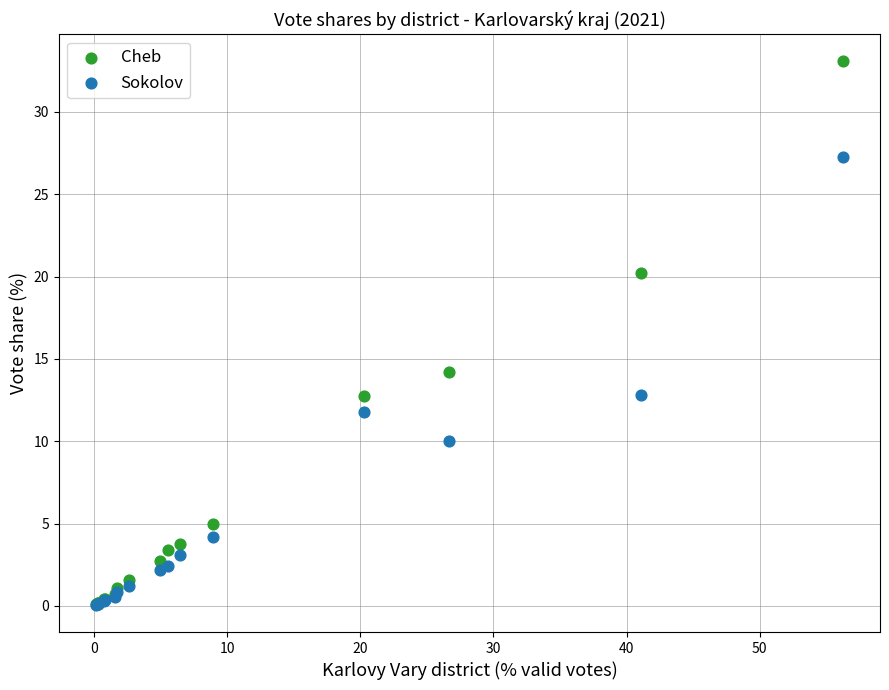

Across all series, what Y value is closest to 16?

14.2